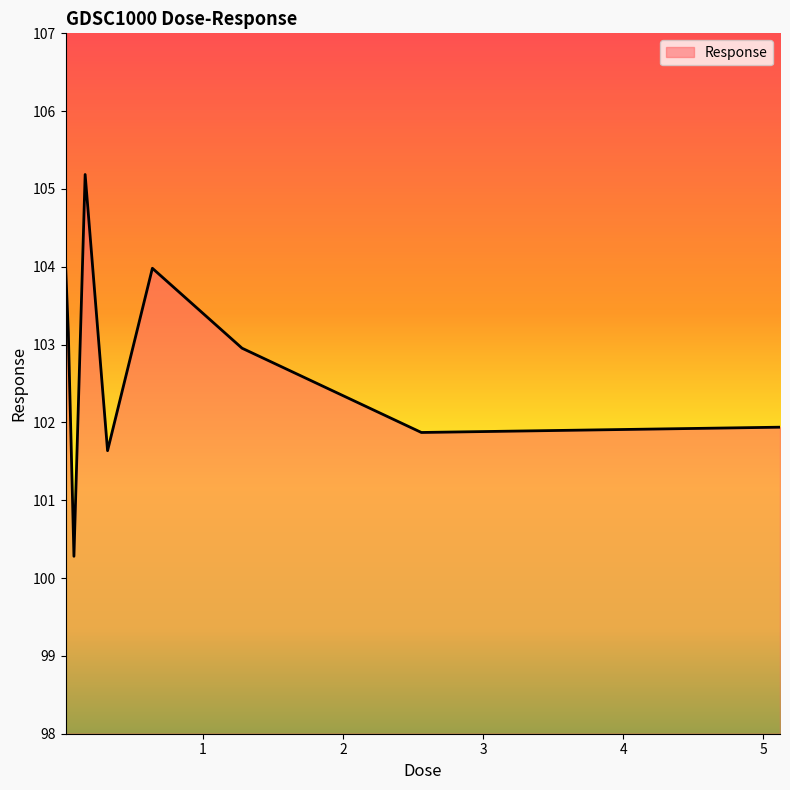

What is the minimum value shown in the chart?

100.3